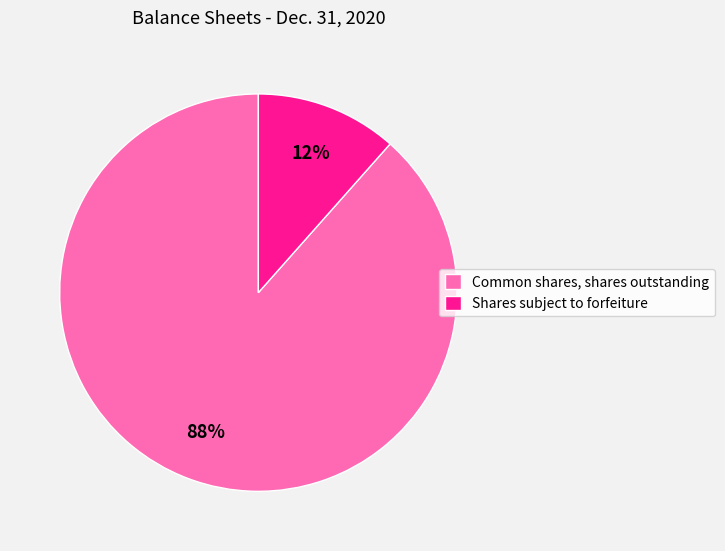

How many segments does this pie chart have?

2